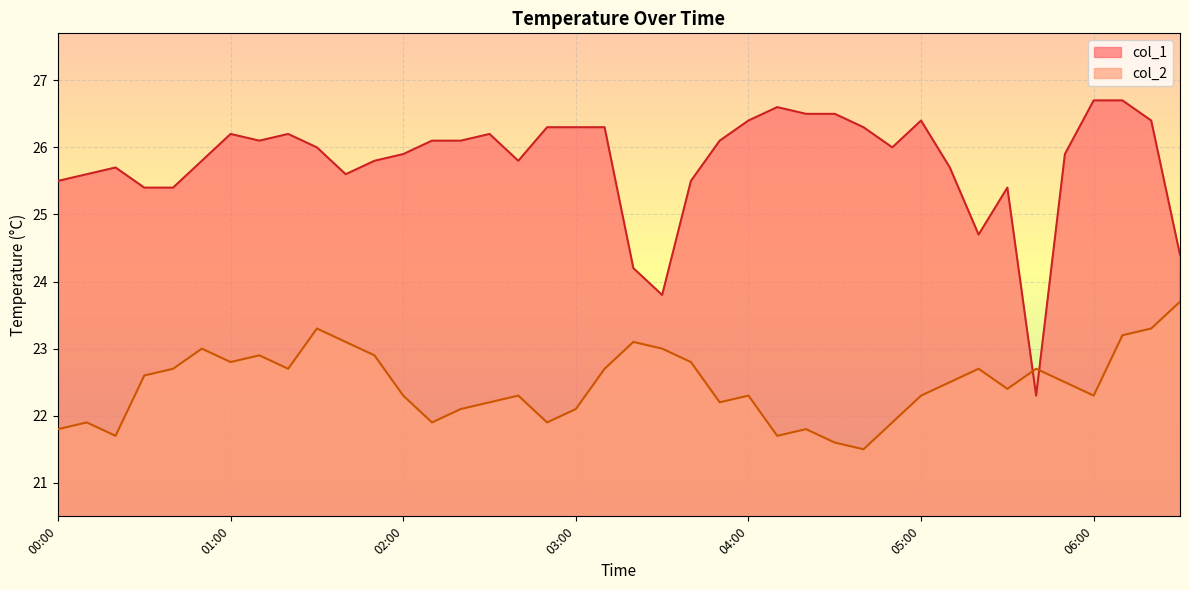

What is the maximum value shown in the chart?

26.7